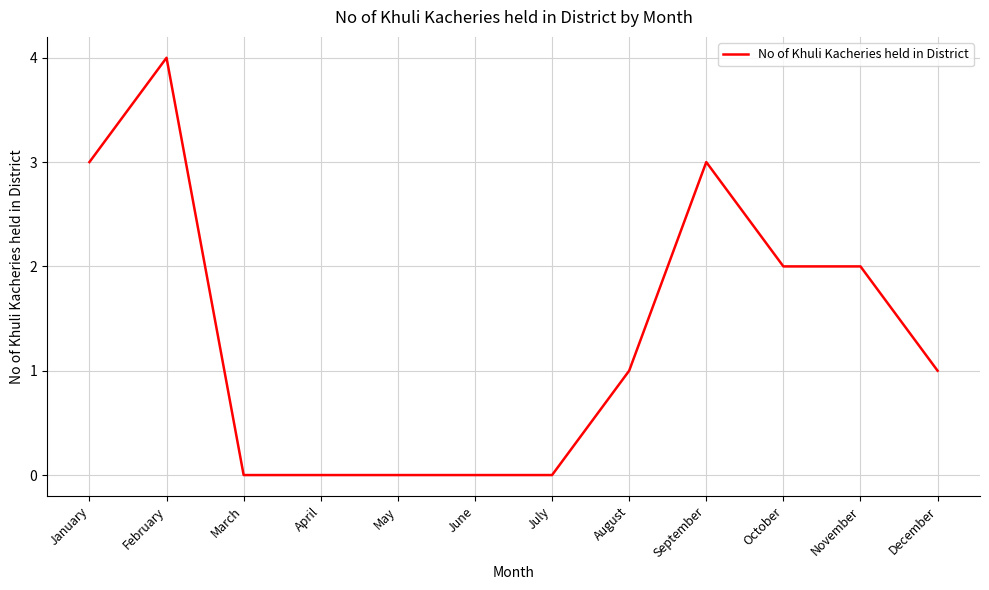

What is the average value?

1